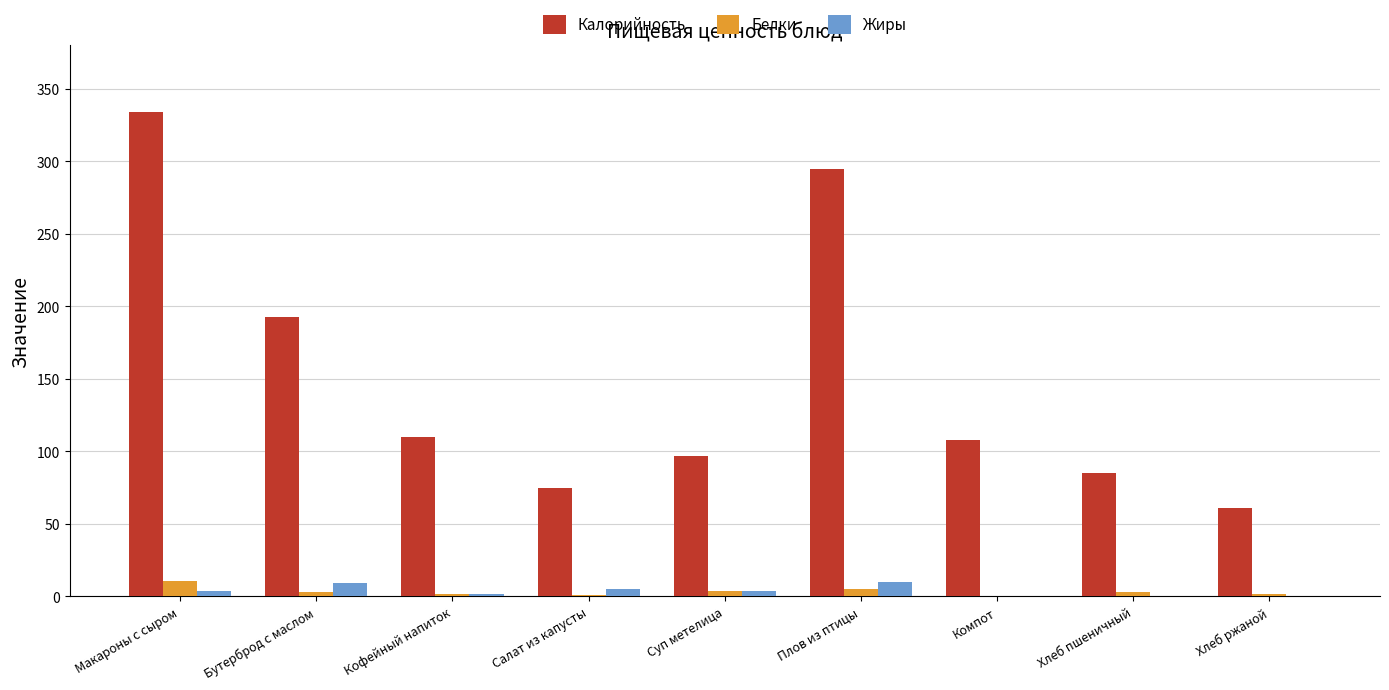

At which category is the sum across all series the highest?

Макароны с сыром